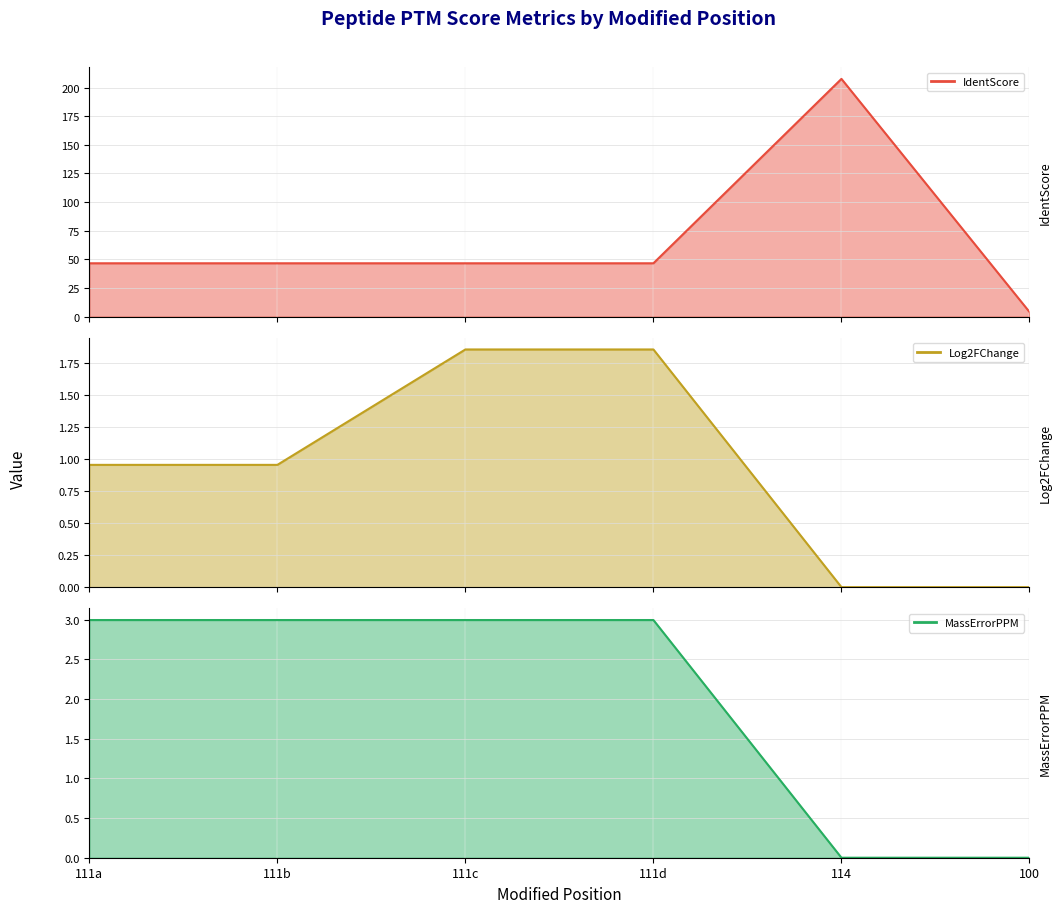

Which category has the lowest value in the MassErrorPPM line series?

114